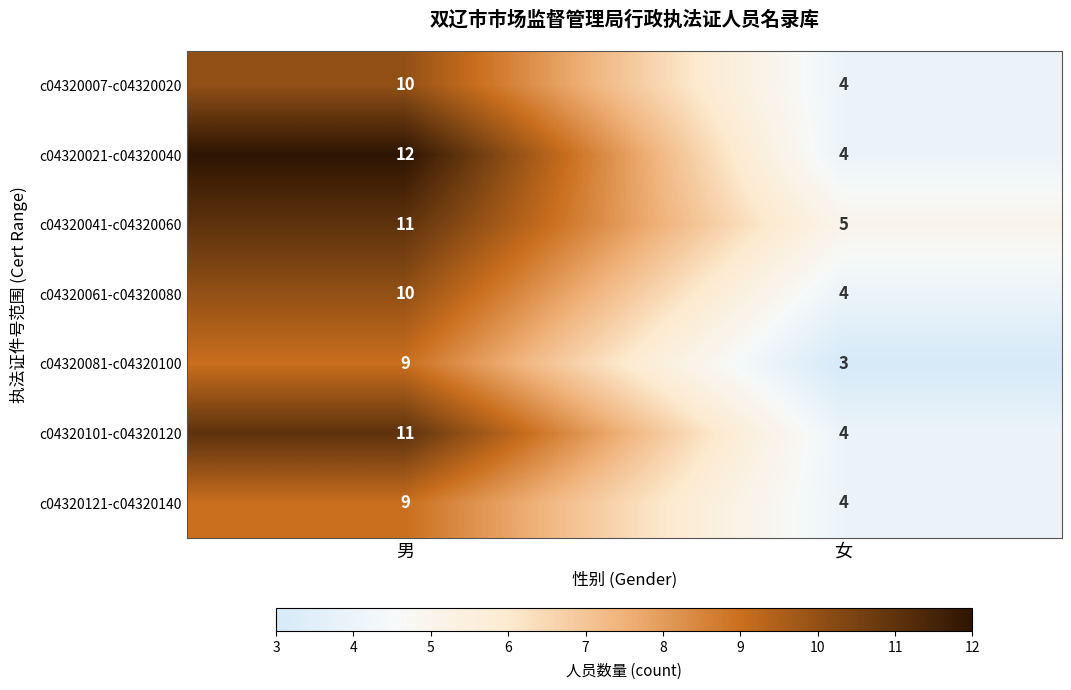

True or false: c04320081-c04320100 has a value of 1 at 女.

False